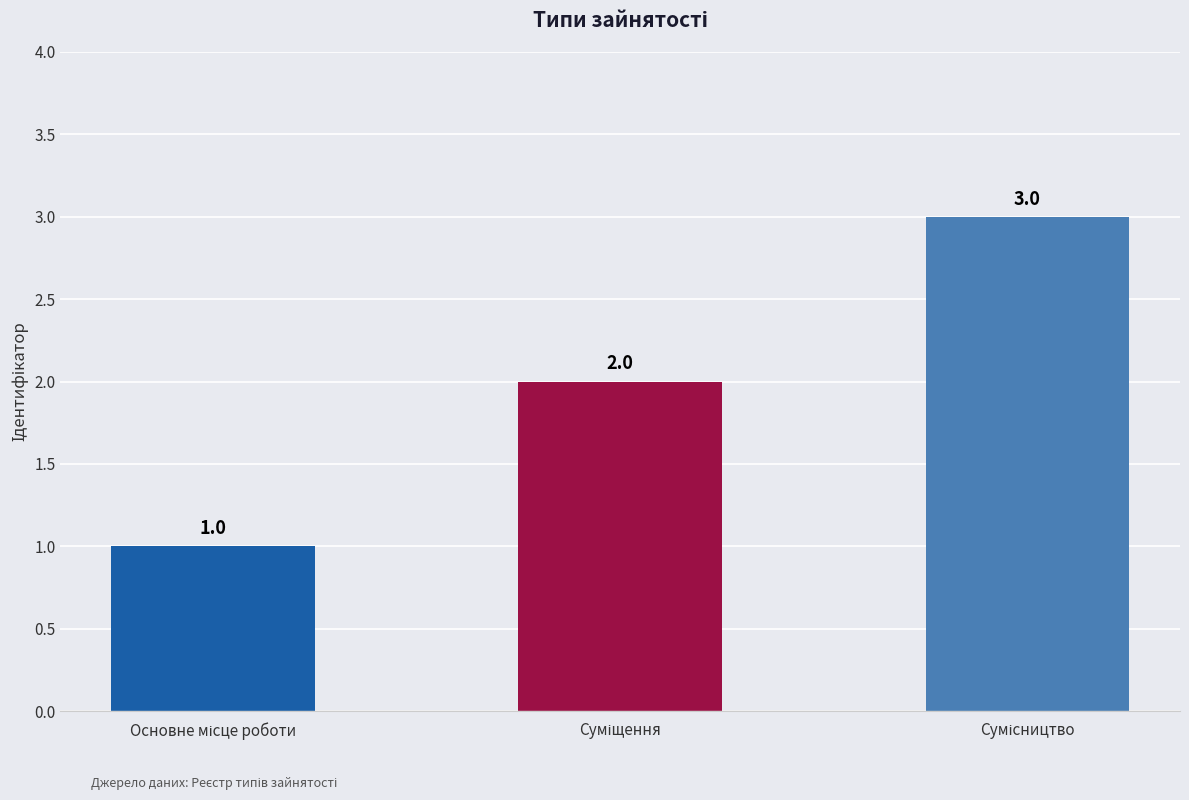

What is the maximum value shown in the chart?

3